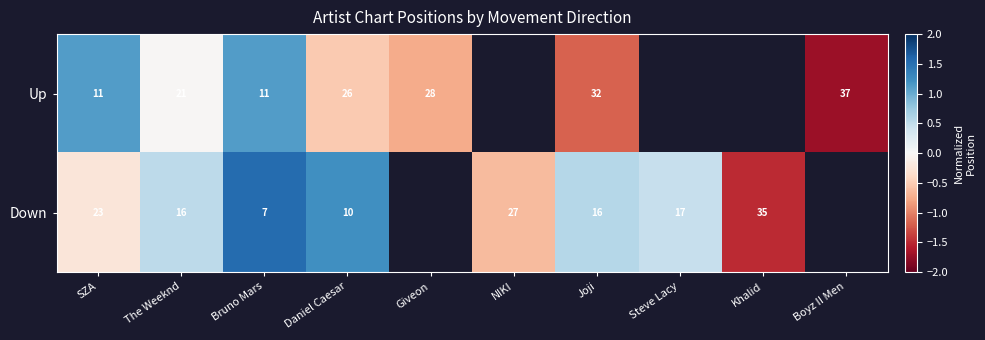

What is the approximate value of Up at Giveon?

-0.7